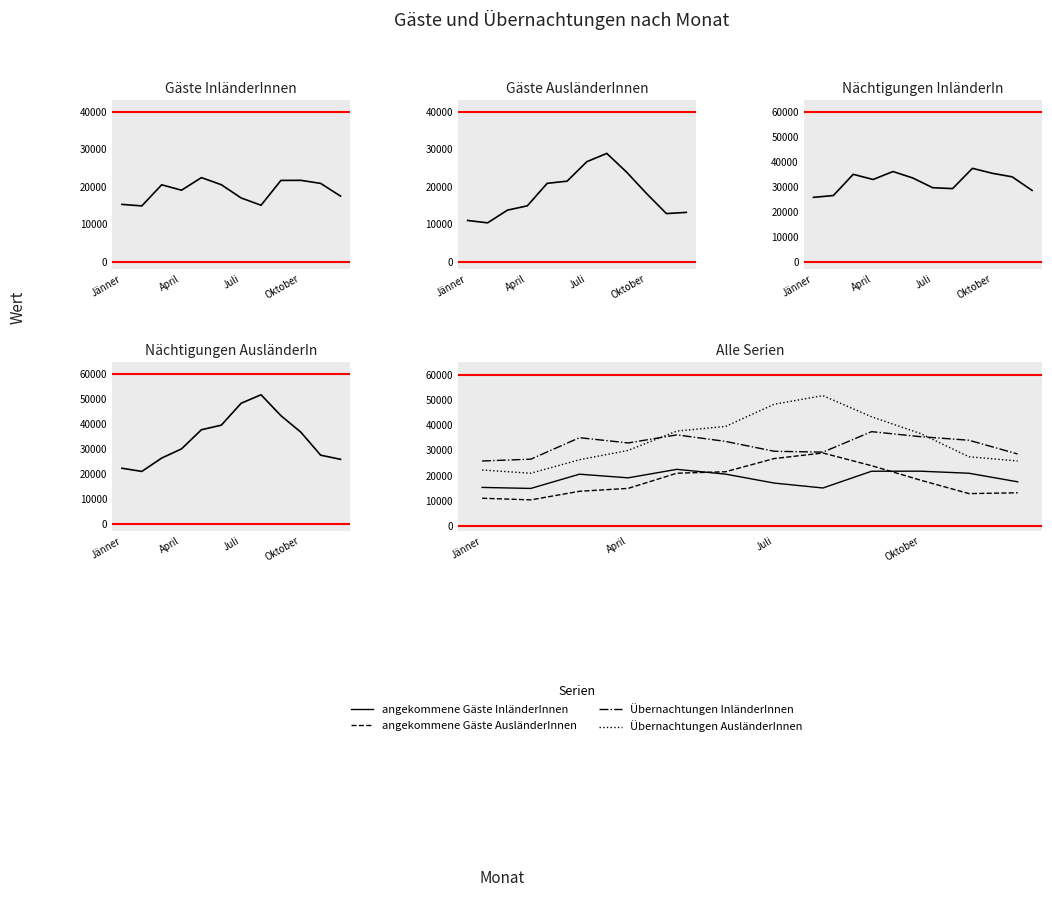

Is it true that Übernachtungen InländerInnen equals 6669 at Jänner?

False